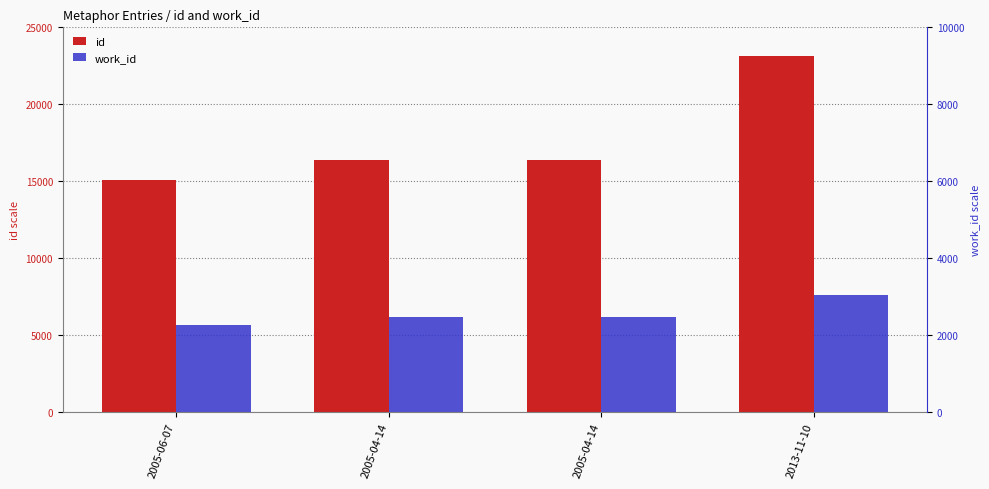

Reading right to left, transcribe all the data shown in this chart.

id: 23144	16360	16359	15095
work_id: 7588	6183	6182	5647